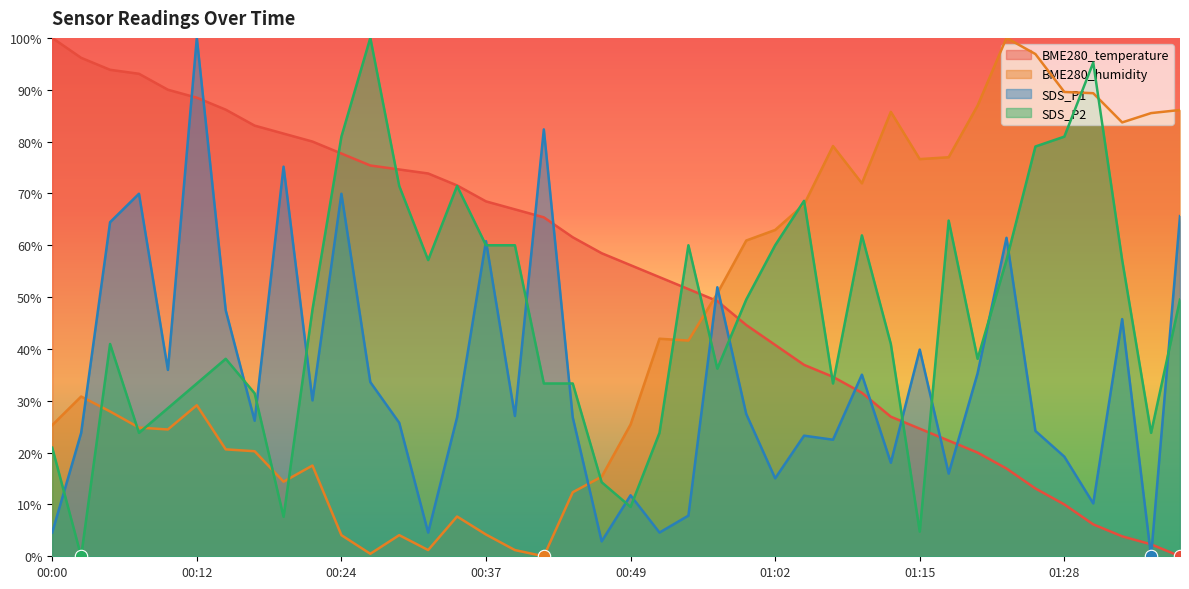

Is the value of BME280_temperature at 00:39 greater than the value of BME280_humidity at 00:27?

Yes